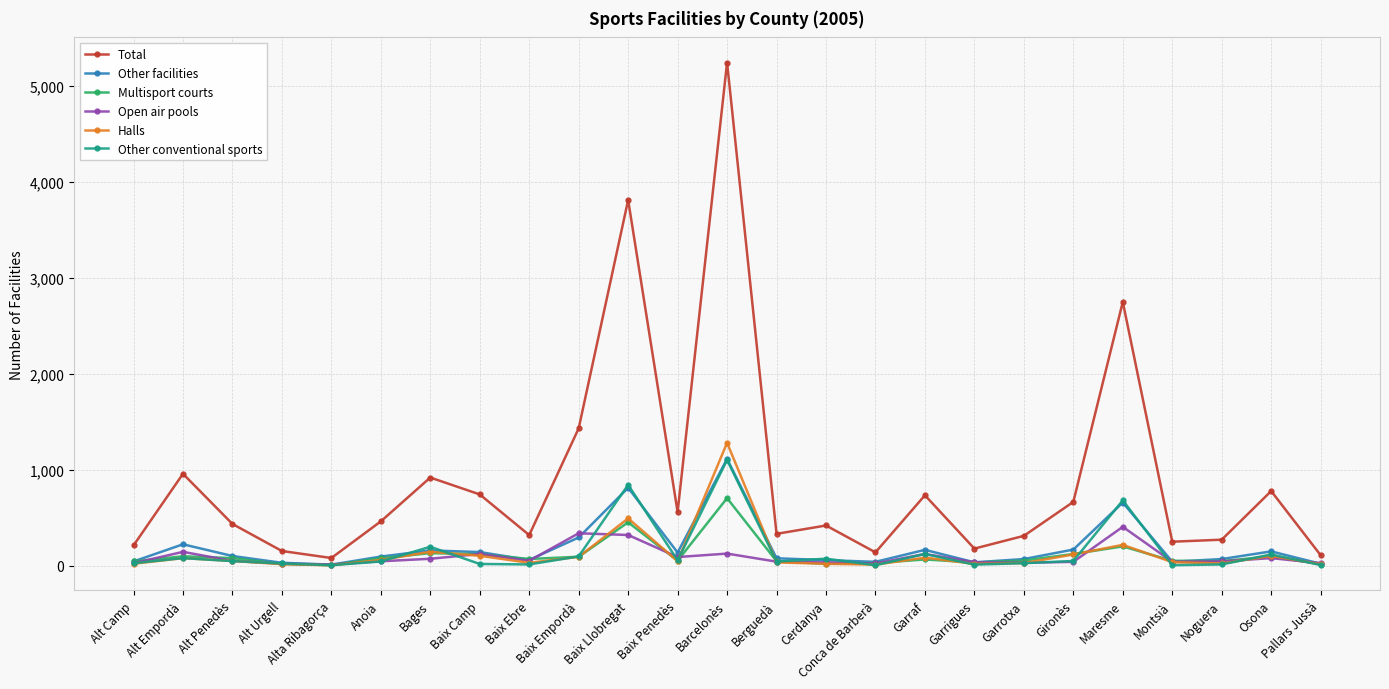

True or false: Total and Open air pools intersect in this chart.

False